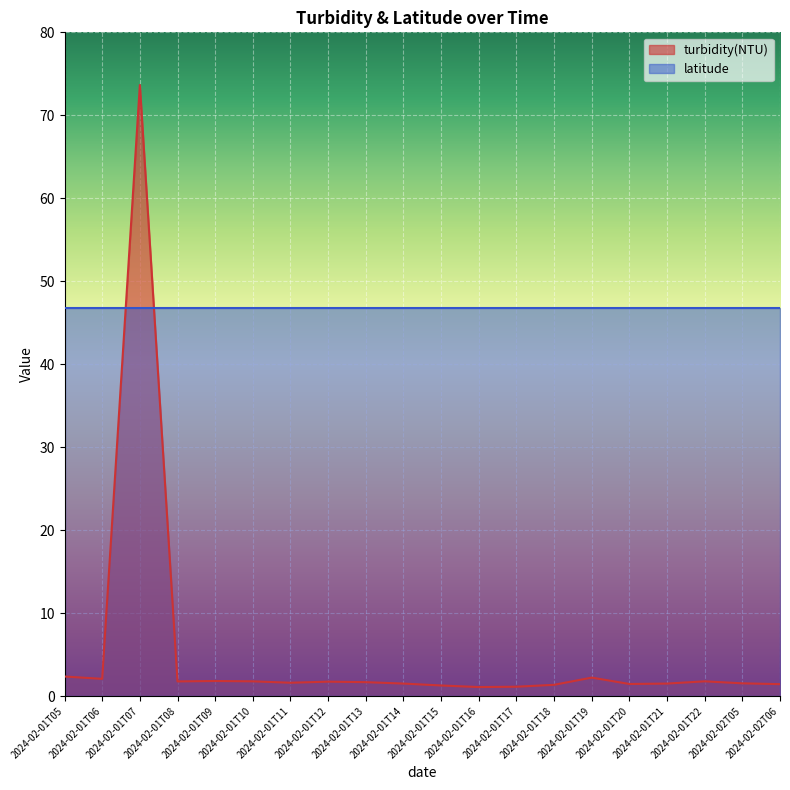

Approximately how many times larger is the value at 2024-02-01T20 compared to 2024-02-01T06?

0.7